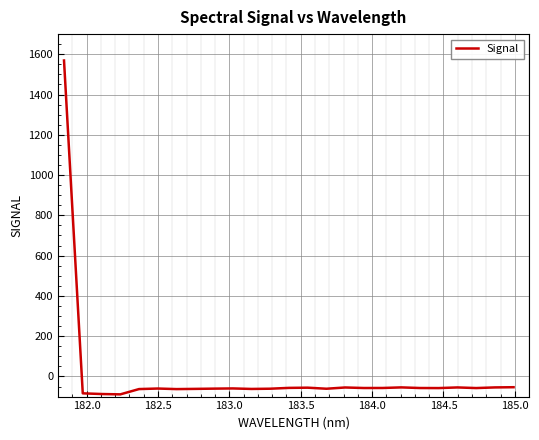

What is the greatest value displayed?

1569.0